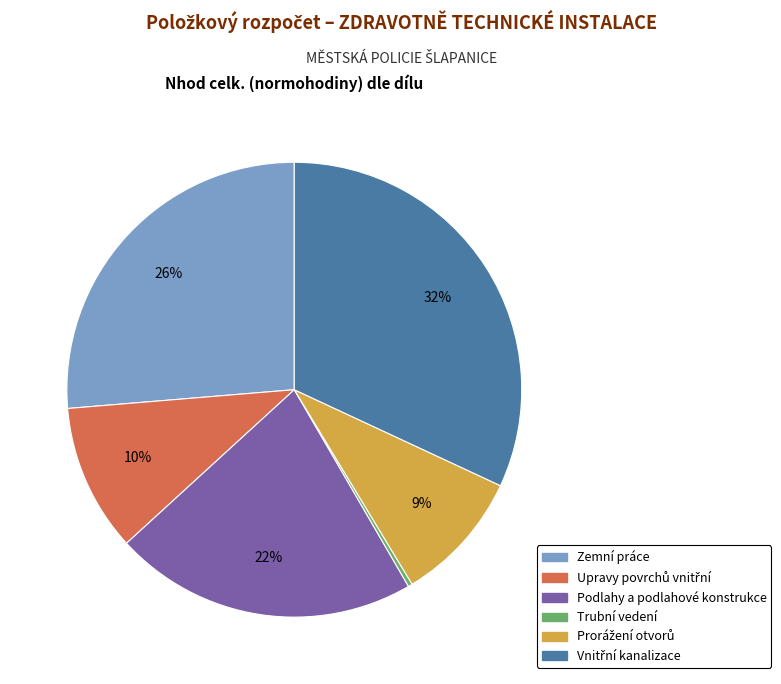

Which has a higher value, Podlahy a podlahové konstrukce or Zemní práce?

Zemní práce